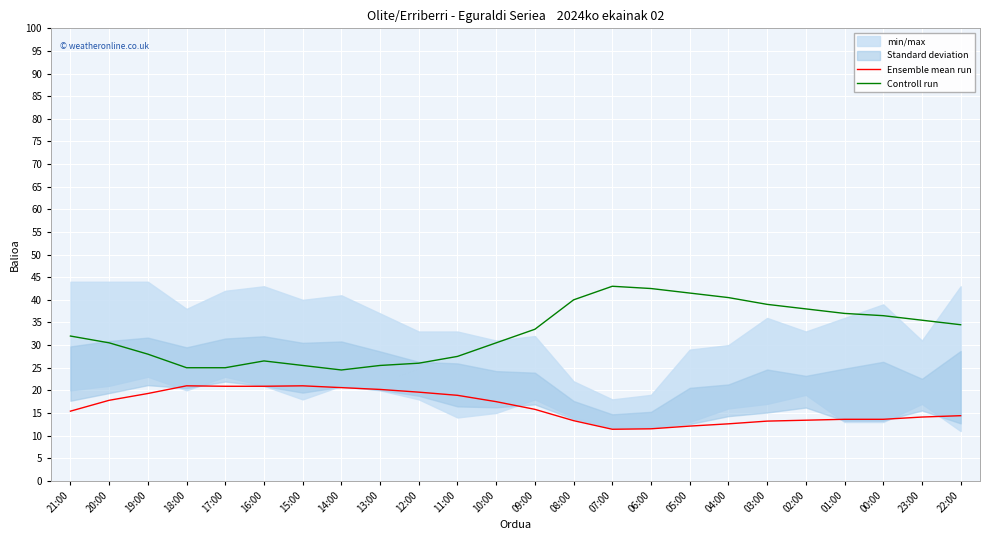

What is the label of the 17th point from the right?

14:00